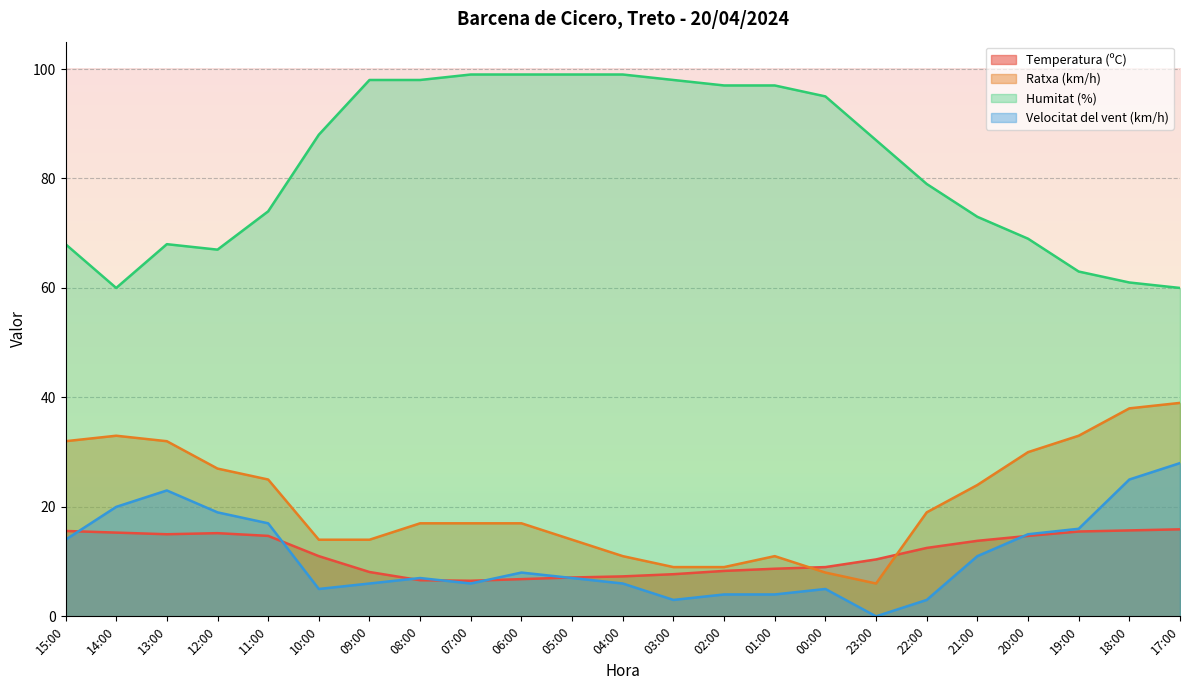

How many lines are shown in the chart?

4